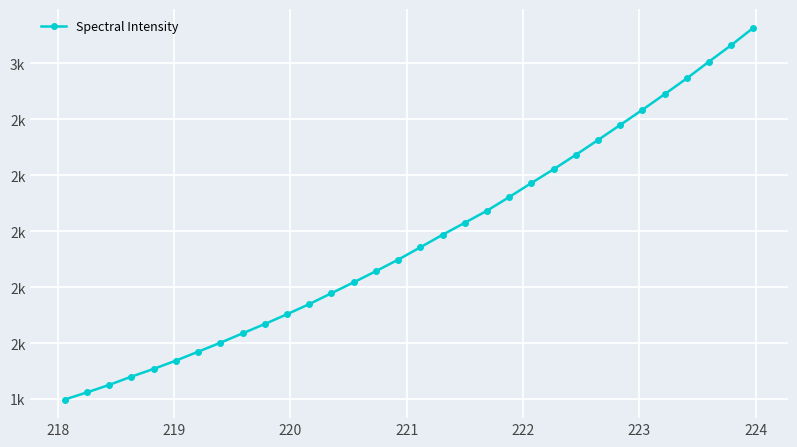

Is this an area chart (filled region under the line)?

No